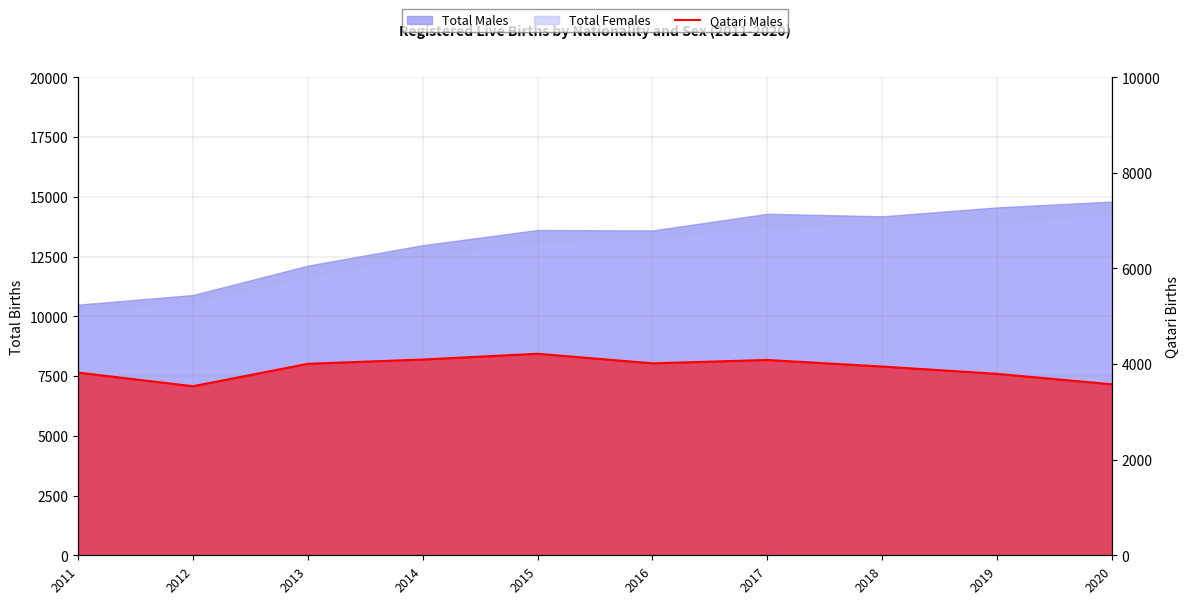

At which category does the data reach its first local valley?

2012